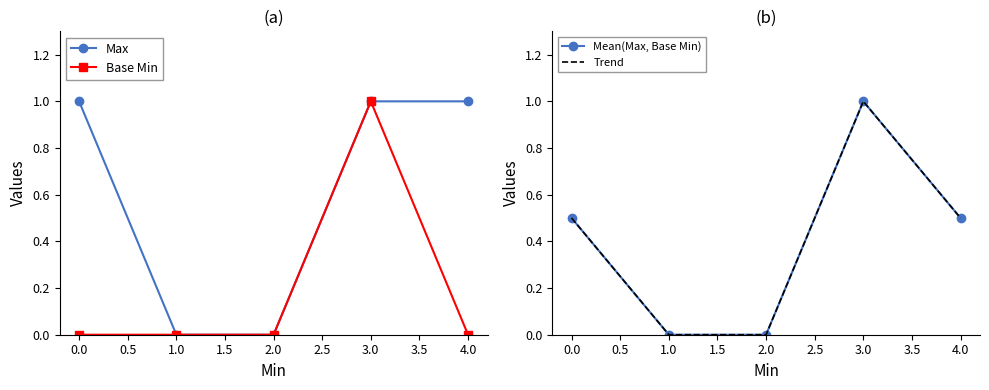

Is it true that Base Min equals 0 at 2.0?

True